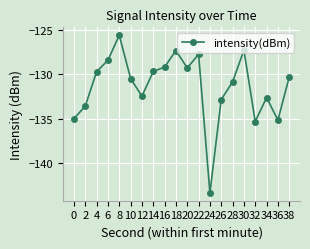

How many lines are shown in the chart?

1